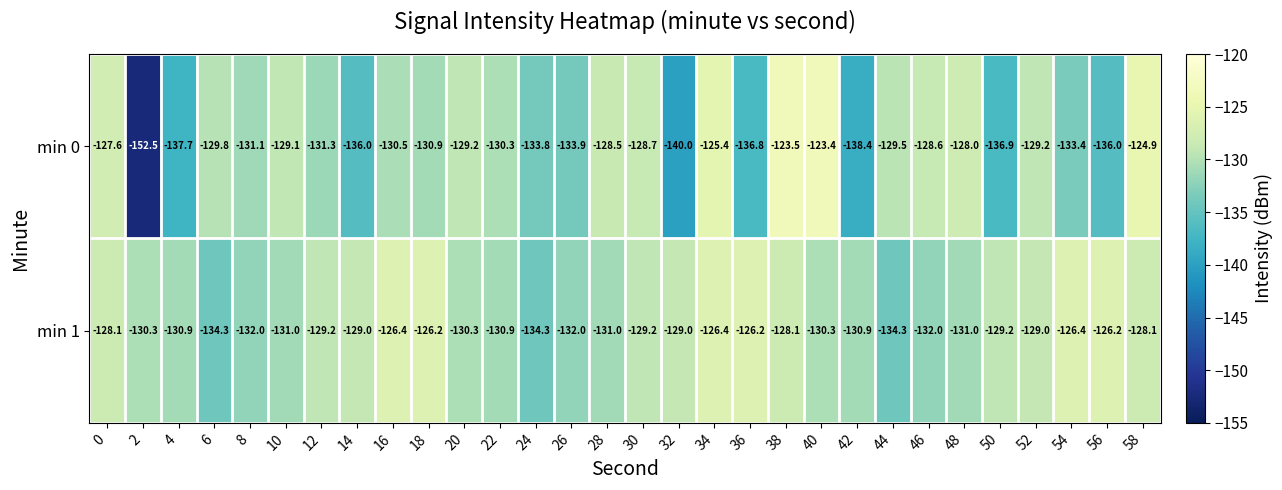

What is the average value of the min 0 series?

-131.8